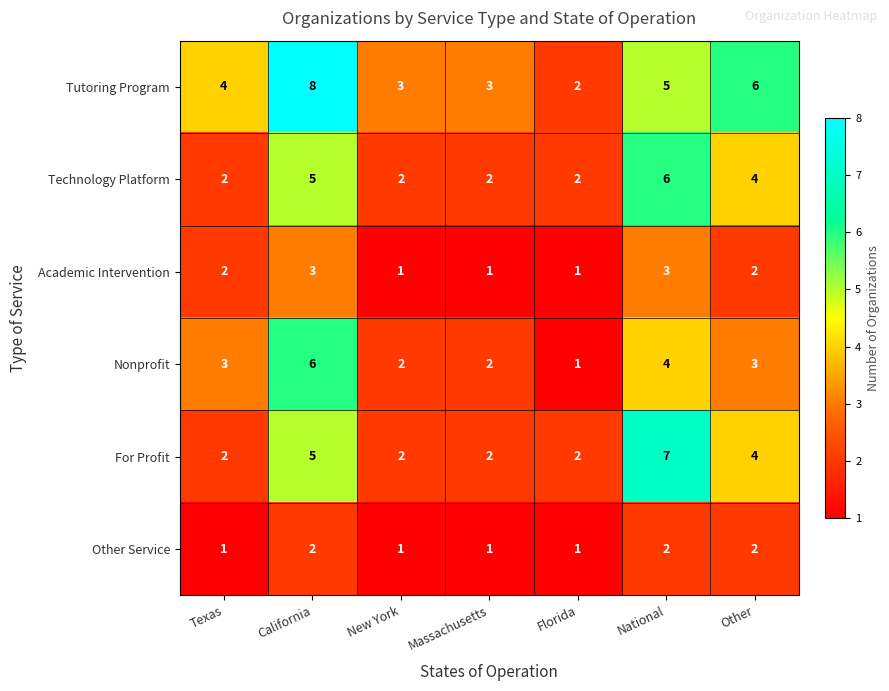

Where is Tutoring Program nearest to the value 5?

National